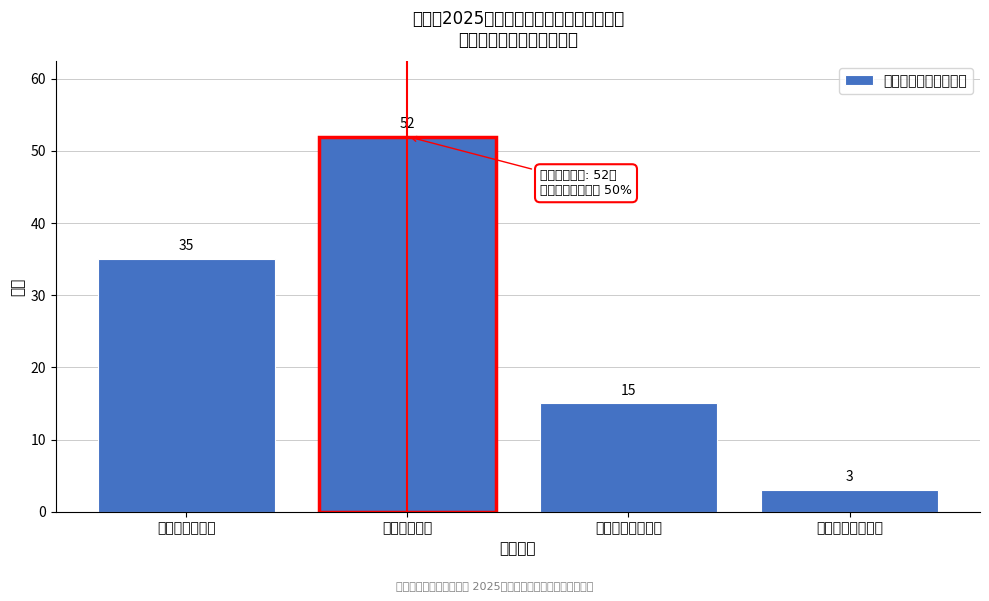

Reading left to right, extract all data points from this chart.

35	52	15	3